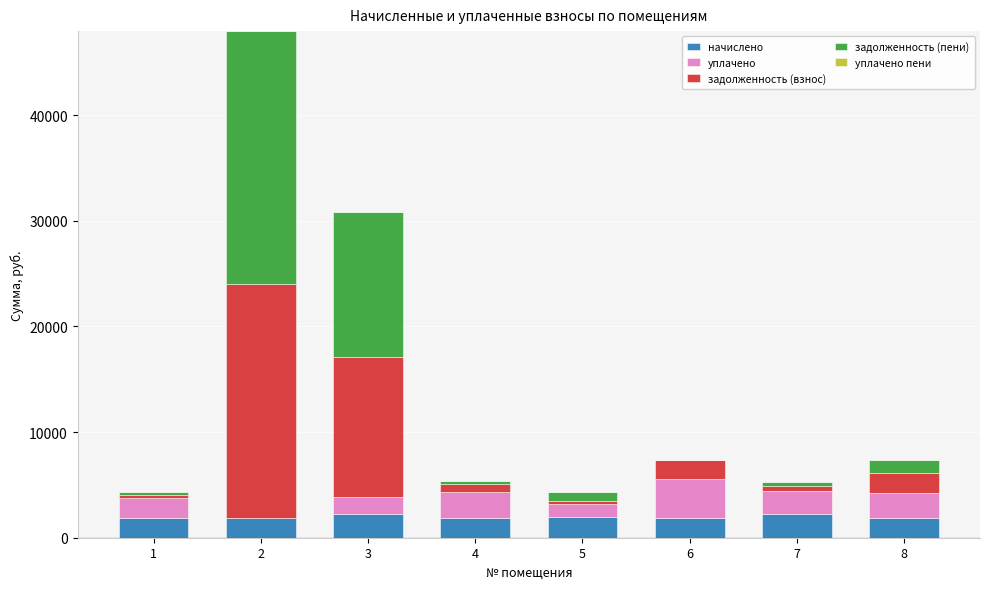

Are the bars horizontal?

No